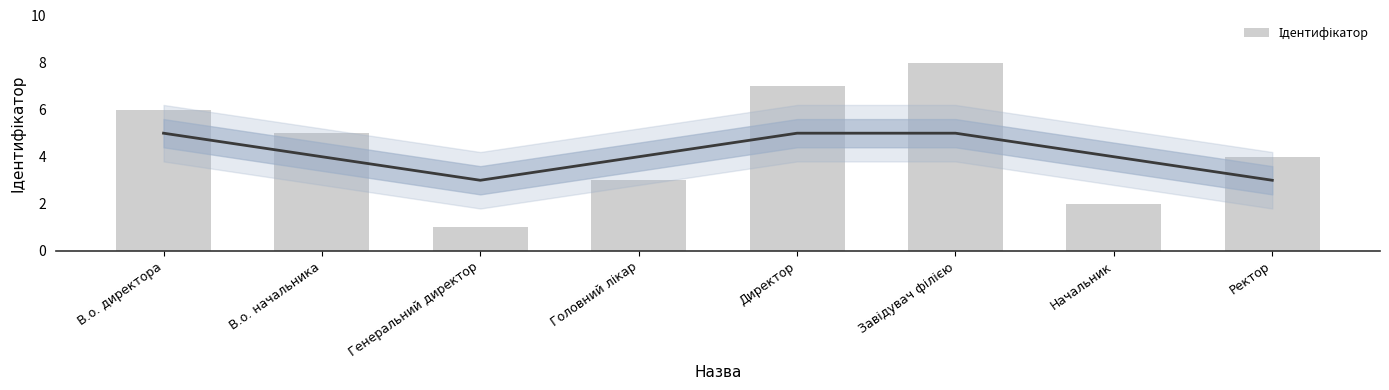

What is the label of the 8th bar from the left?

Ректор